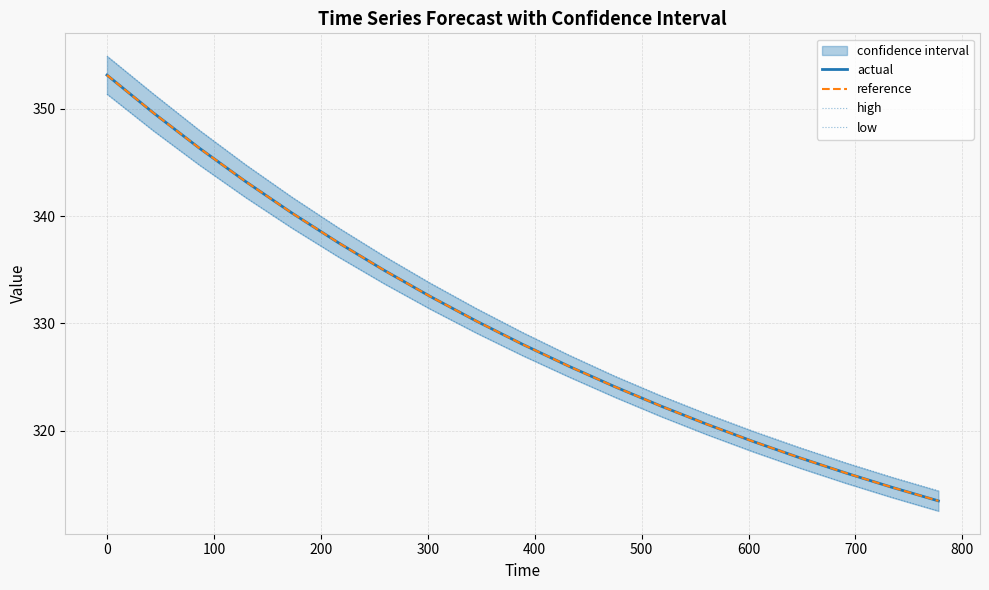

What is the minimum value for reference?

313.4